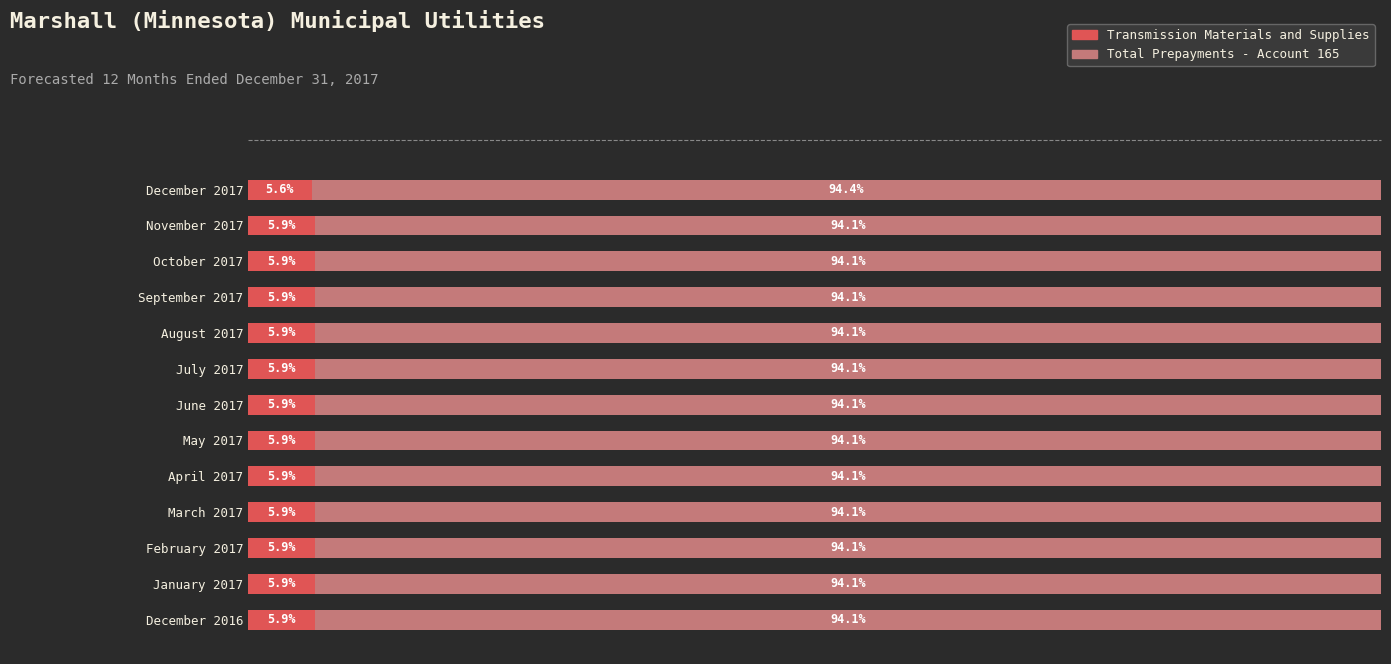

Where is Transmission Materials and Supplies nearest to the value 5?

December 2017